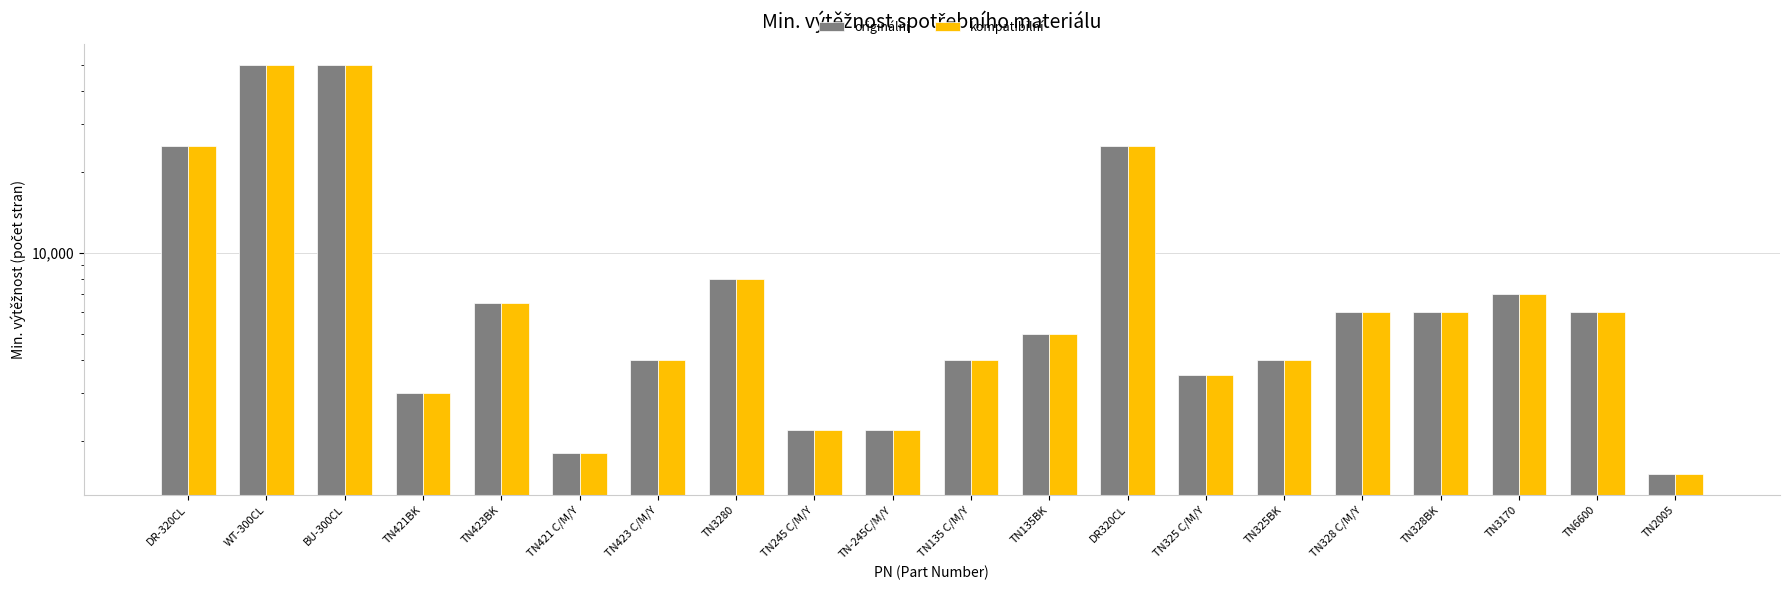

Between TN325 C/M/Y and BU-300CL, which is larger?

BU-300CL